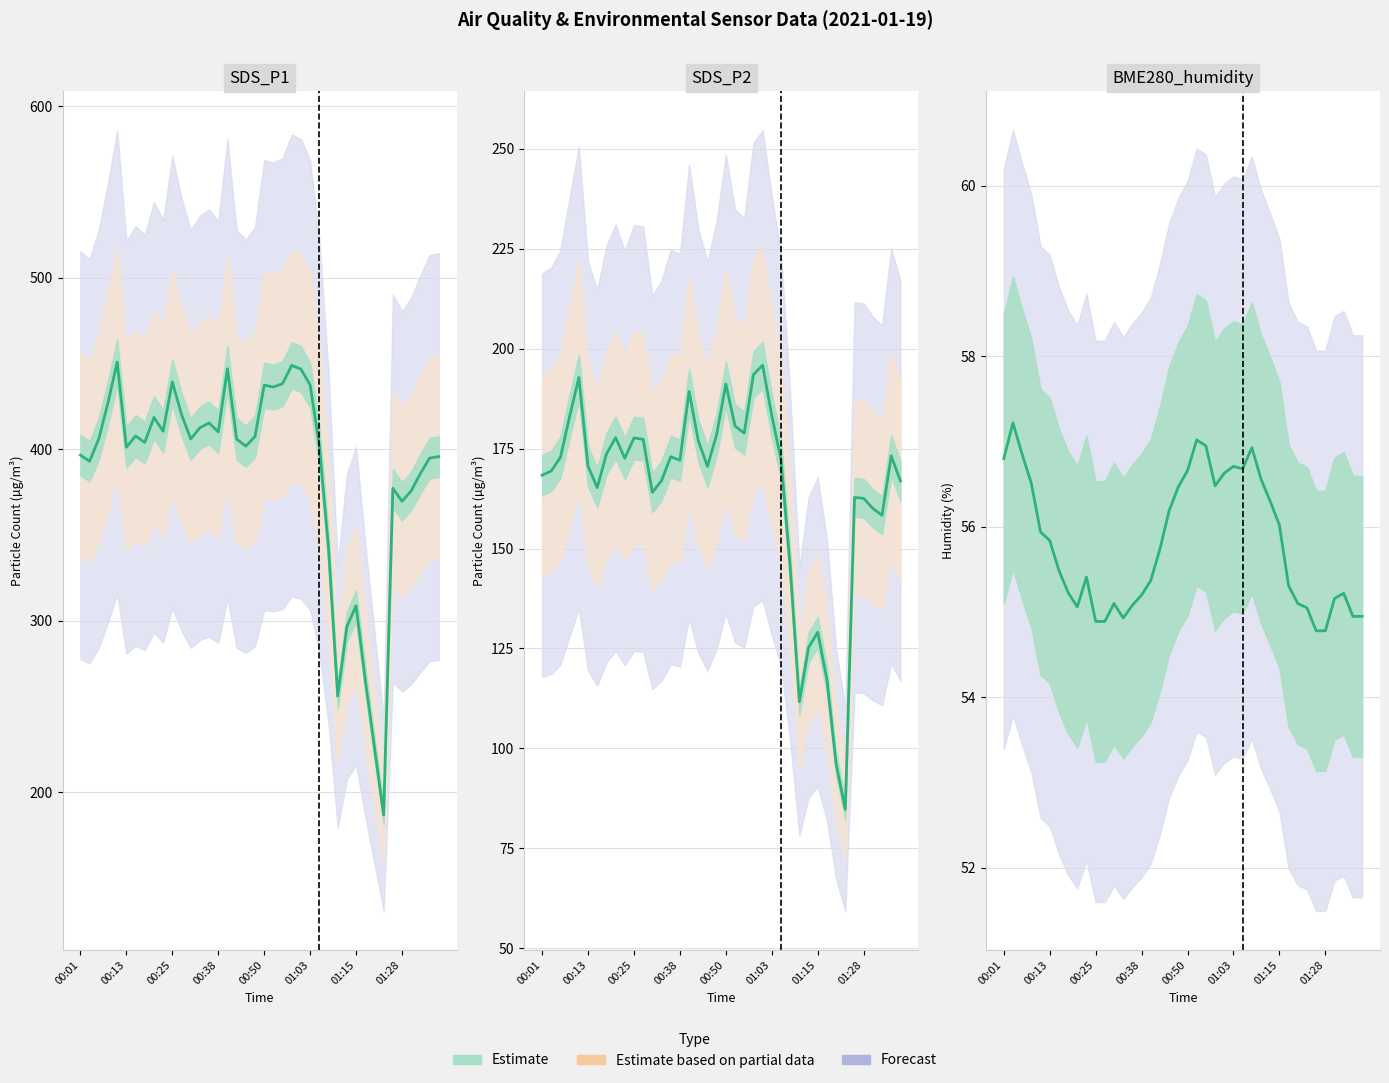

True or false: the data shows 55.7 at 17.

True